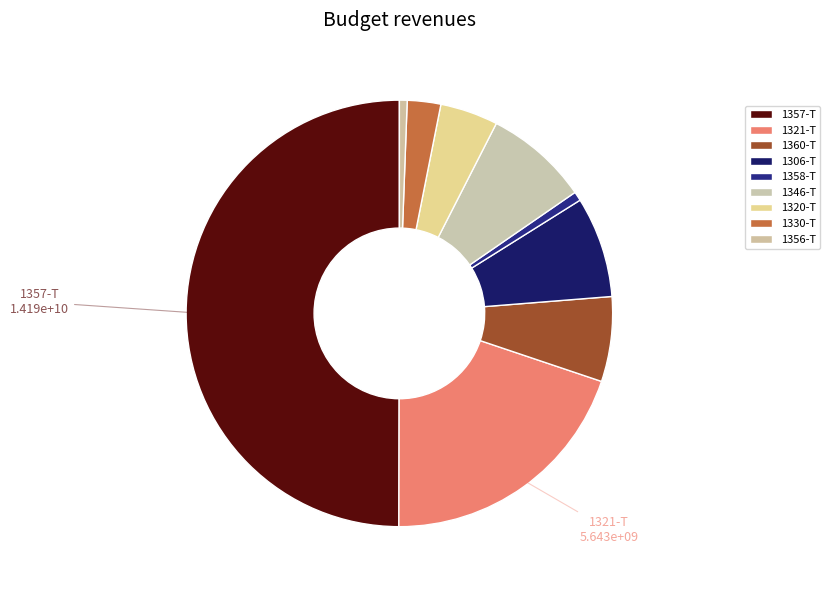

Count the number of slices in the pie.

9